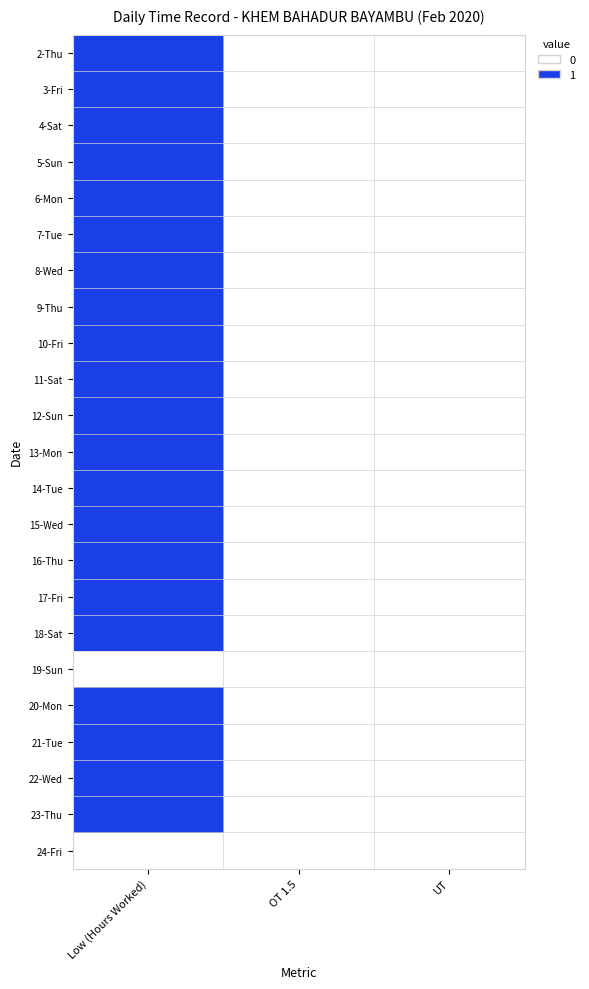

Reading left to right, what are all the values shown in this chart?

2-Thu: Low (Hours Worked)=1	OT 1.5=0	UT=0
3-Fri: Low (Hours Worked)=1	OT 1.5=0	UT=0
4-Sat: Low (Hours Worked)=1	OT 1.5=0	UT=0
5-Sun: Low (Hours Worked)=1	OT 1.5=0	UT=0
6-Mon: Low (Hours Worked)=1	OT 1.5=0	UT=0
7-Tue: Low (Hours Worked)=1	OT 1.5=0	UT=0
8-Wed: Low (Hours Worked)=1	OT 1.5=0	UT=0
9-Thu: Low (Hours Worked)=1	OT 1.5=0	UT=0
10-Fri: Low (Hours Worked)=1	OT 1.5=0	UT=0
11-Sat: Low (Hours Worked)=1	OT 1.5=0	UT=0
12-Sun: Low (Hours Worked)=1	OT 1.5=0	UT=0
13-Mon: Low (Hours Worked)=1	OT 1.5=0	UT=0
14-Tue: Low (Hours Worked)=1	OT 1.5=0	UT=0
15-Wed: Low (Hours Worked)=1	OT 1.5=0	UT=0
16-Thu: Low (Hours Worked)=1	OT 1.5=0	UT=0
17-Fri: Low (Hours Worked)=1	OT 1.5=0	UT=0
18-Sat: Low (Hours Worked)=1	OT 1.5=0	UT=0
19-Sun: Low (Hours Worked)=0	OT 1.5=0	UT=0
20-Mon: Low (Hours Worked)=1	OT 1.5=0	UT=0
21-Tue: Low (Hours Worked)=1	OT 1.5=0	UT=0
22-Wed: Low (Hours Worked)=1	OT 1.5=0	UT=0
23-Thu: Low (Hours Worked)=1	OT 1.5=0	UT=0
24-Fri: Low (Hours Worked)=0	OT 1.5=0	UT=0